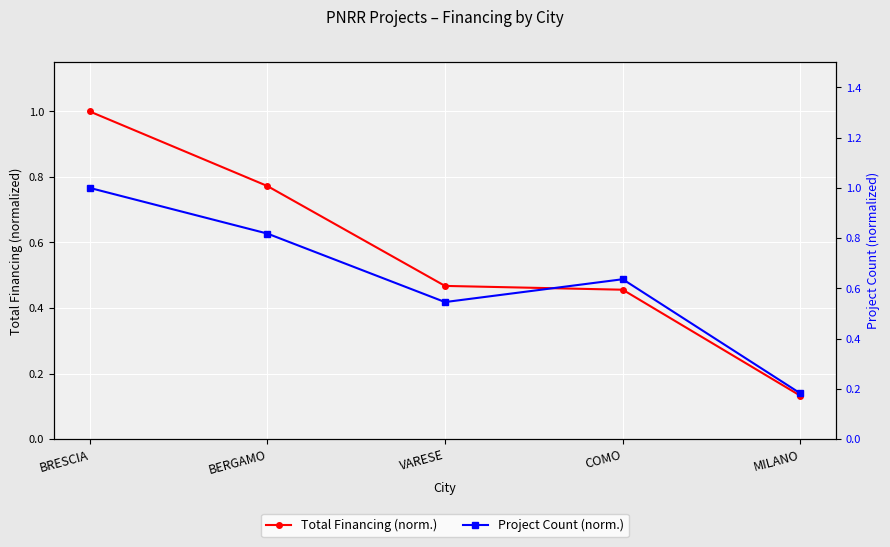

How many lines are shown in the chart?

2